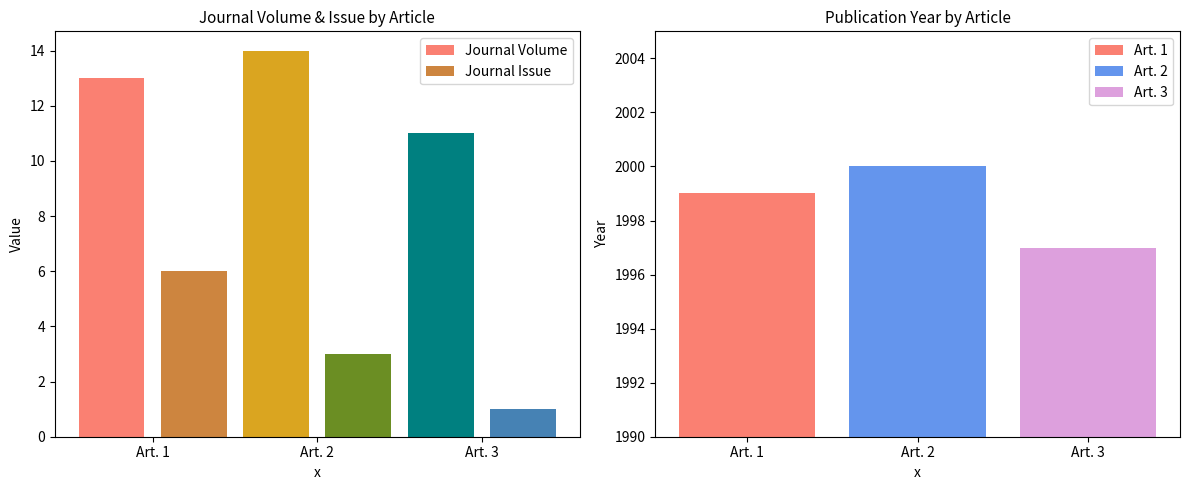

What is the minimum value for Journal Issue?

6